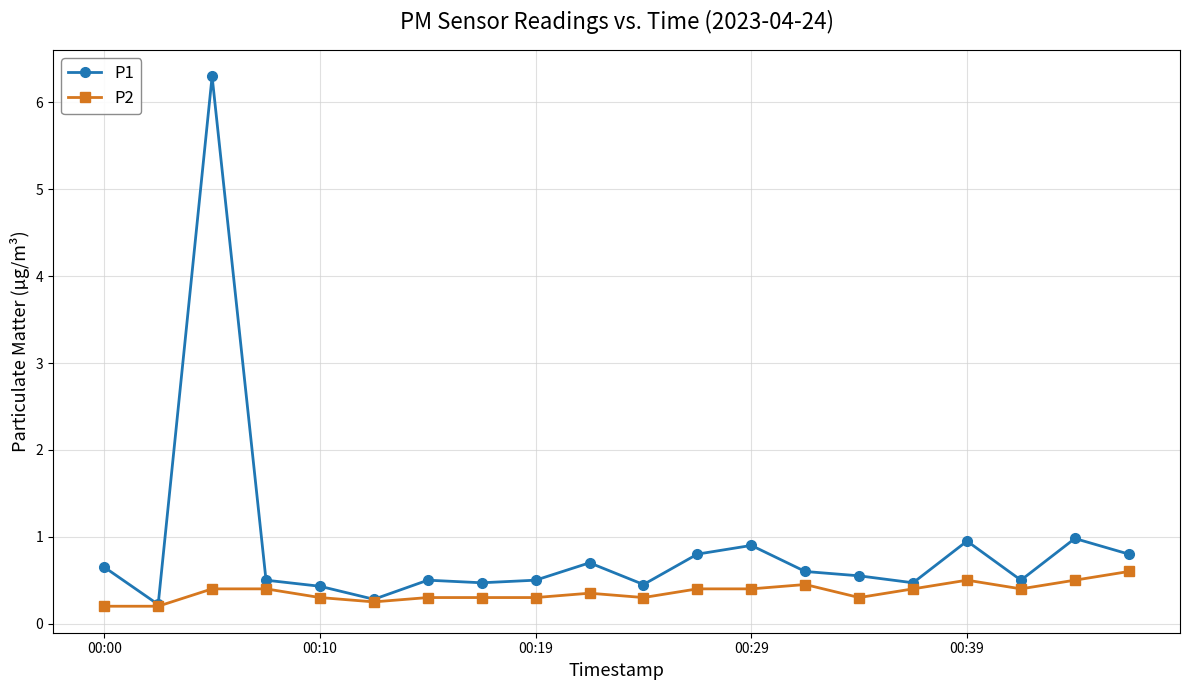

What is the value of the P2 point at the 20th from the left?

0.6